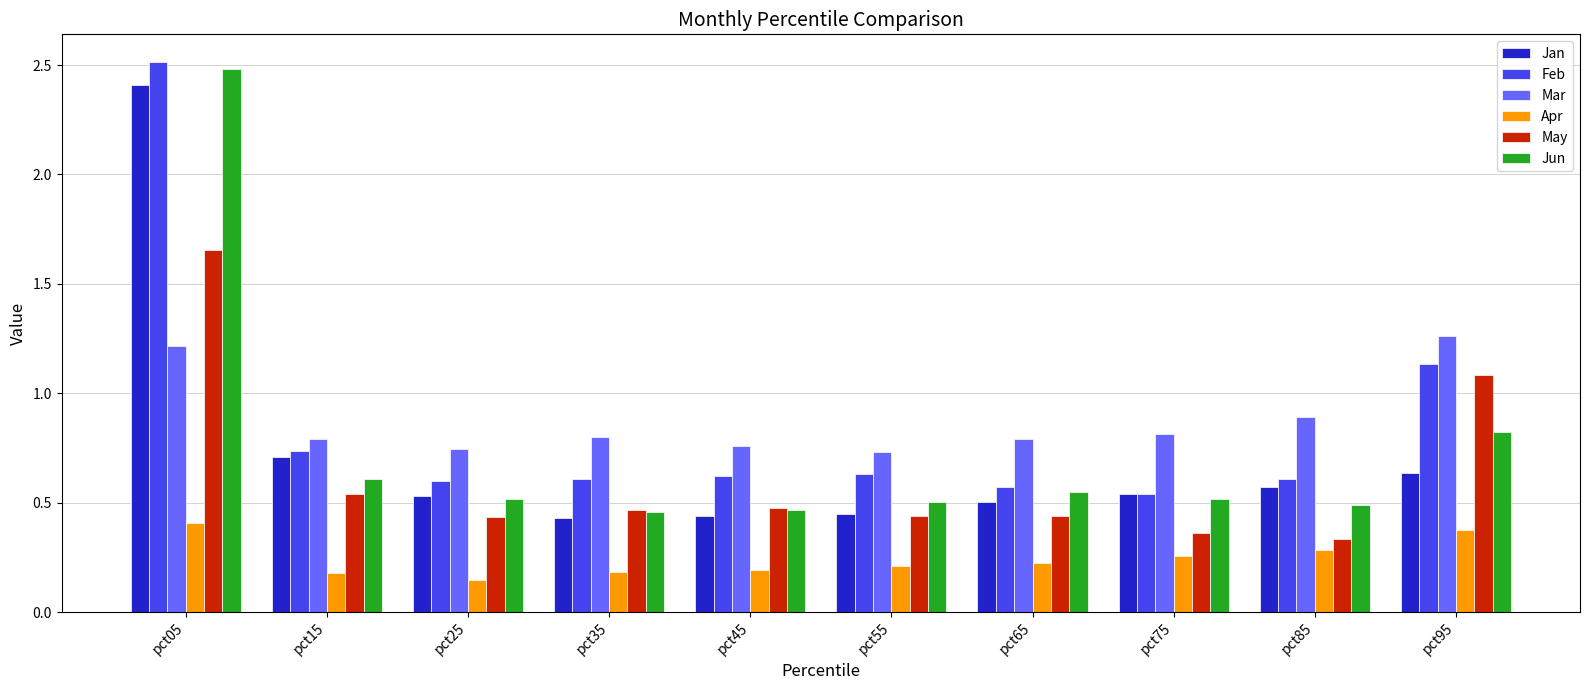

How many data points does each series have?

10